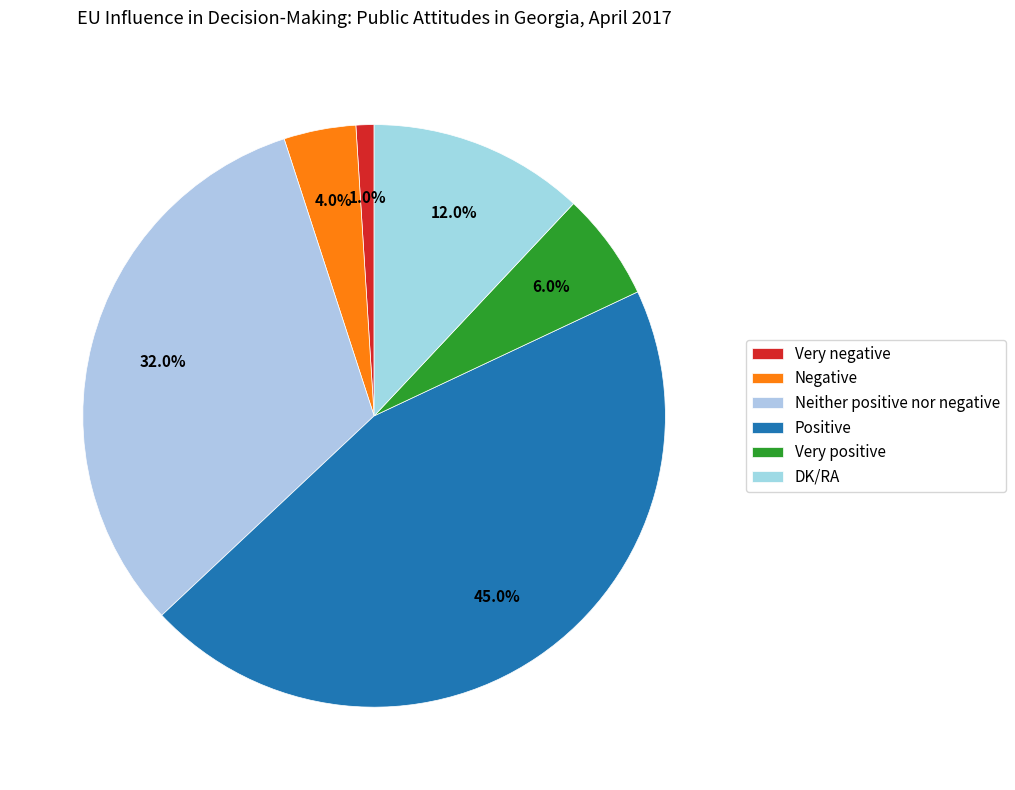

Is it true that Neither positive nor negative is 32% of the pie?

True